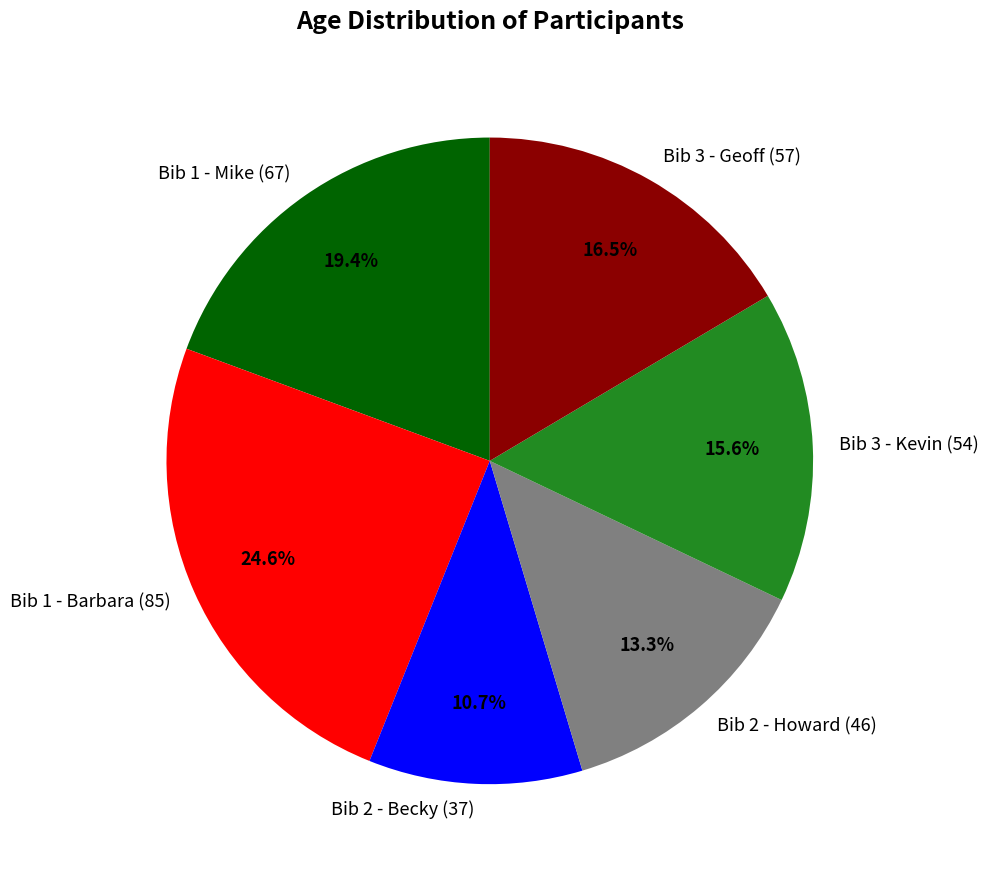

True or false: Bib 1 - Barbara (85) accounts for 15% of the total.

False